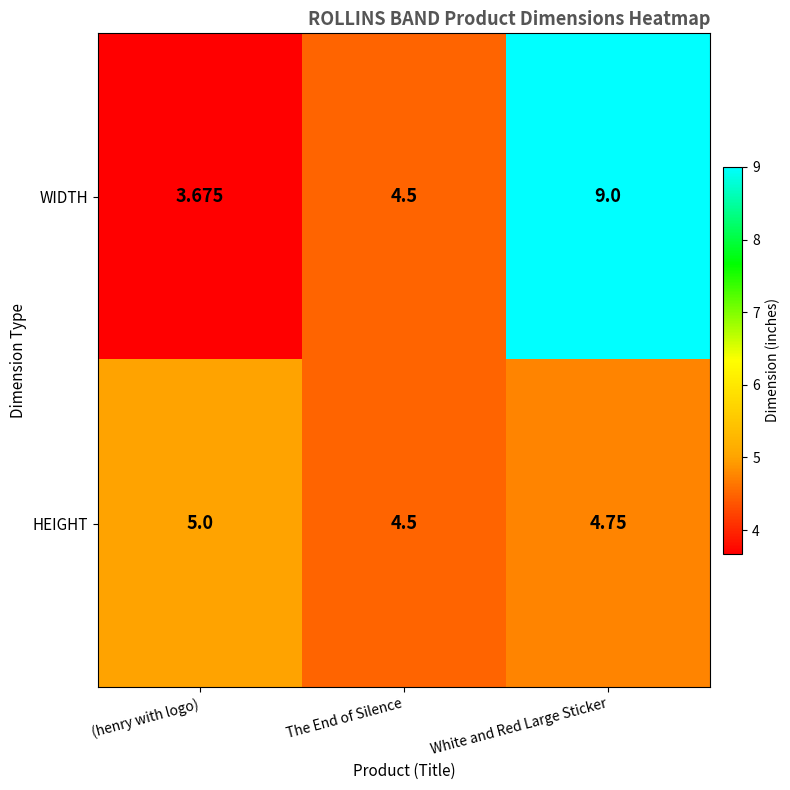

Which series has the largest range (max minus min)?

WIDTH